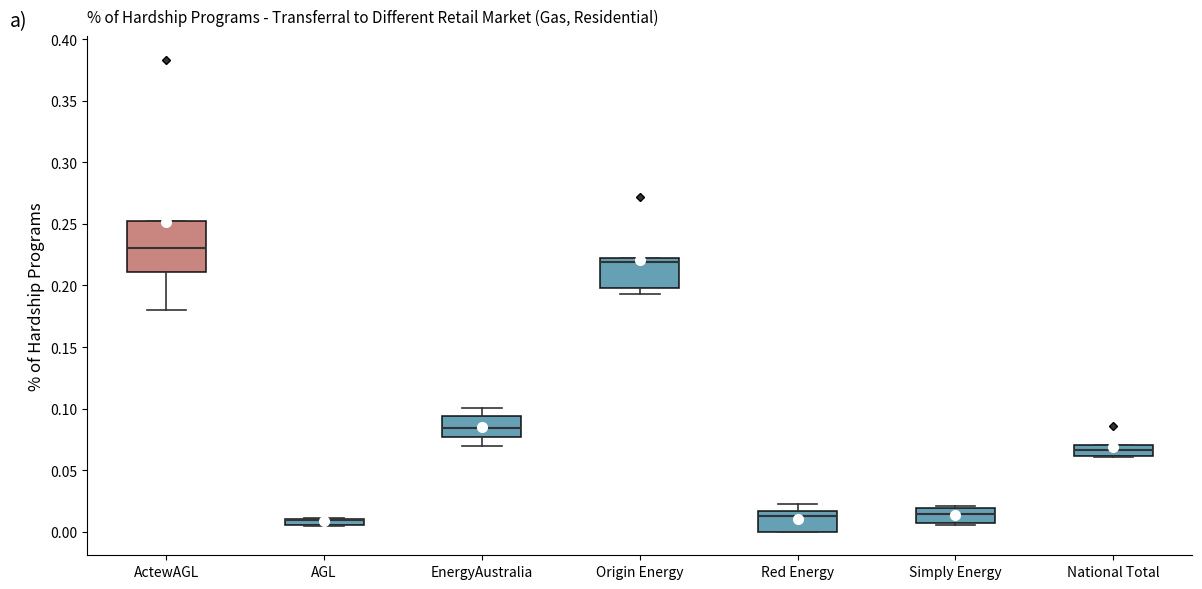

Where is the lower edge of the box for ActewAGL on the y-axis? The values are not printed on the chart, so give them approximately, as read against the axis.

0.210